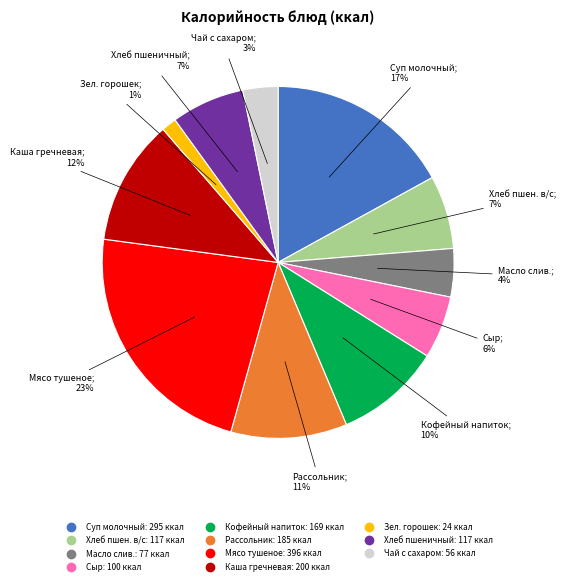

Is there any slice that represents more than half of the pie?

No